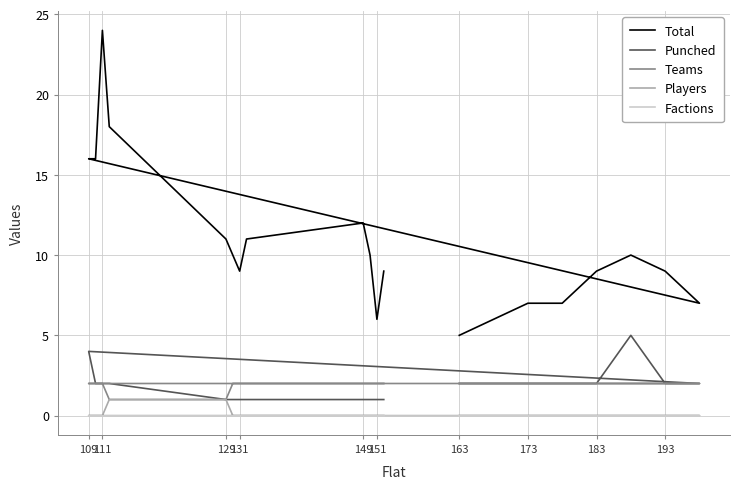

What is the difference between the maximum and second lowest values in the Punched series?

4